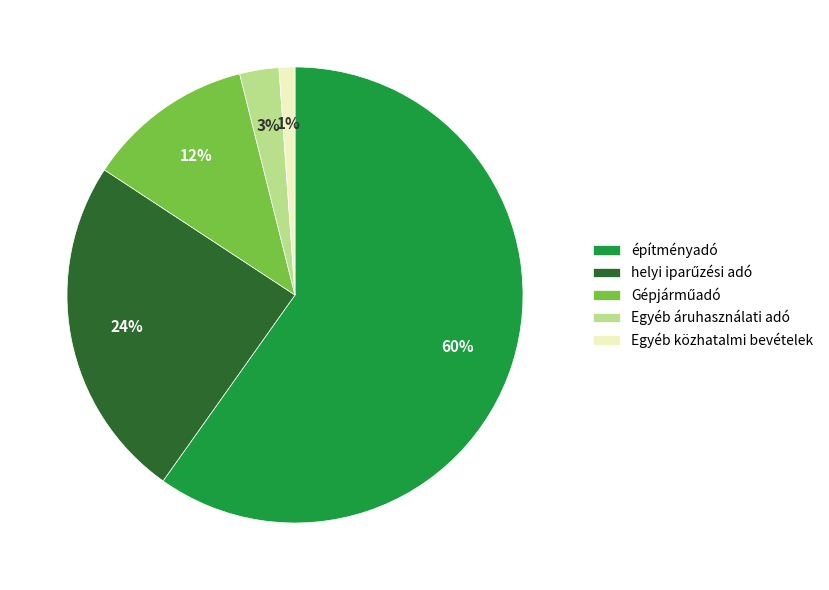

To the nearest percent, what portion does Egyéb áruhasználati adó represent?

3%